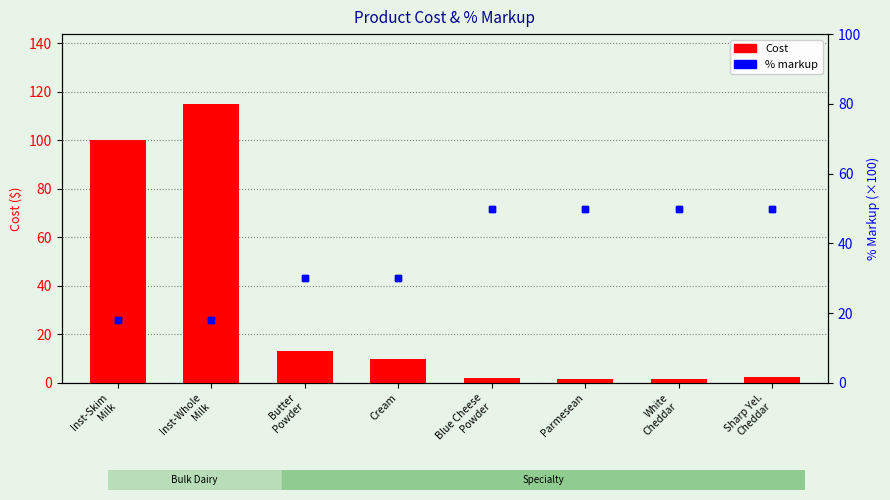

Where does the Cost (primary) series first go above 9?

Inst-Skim
Milk